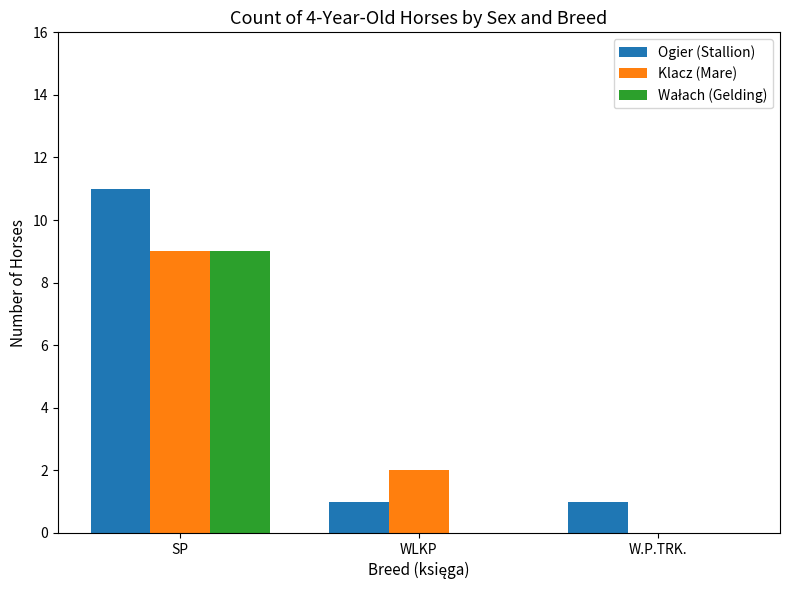

Is it true that Klacz (Mare) equals 9 at SP?

True